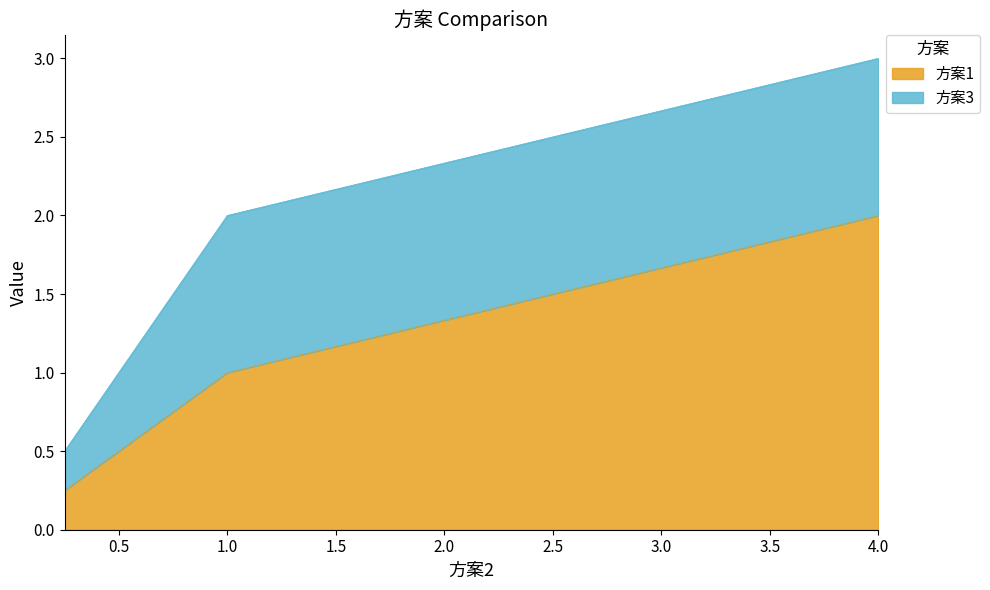

The chart shows a value of 2.0 at 4. True or false?

True